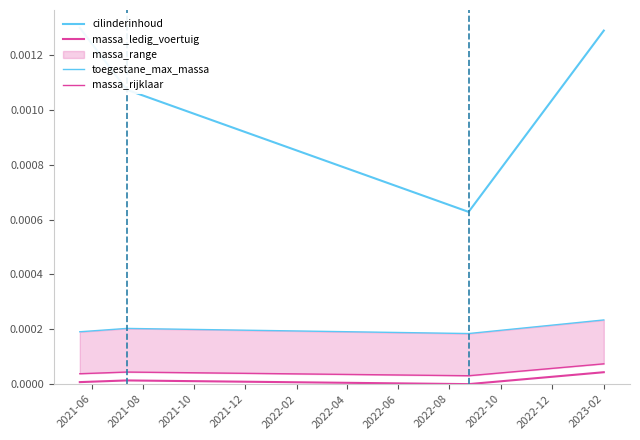

Is the value of massa_ledig_voertuig at 2021-10 greater than the value of cilinderinhoud at 2021-10?

No